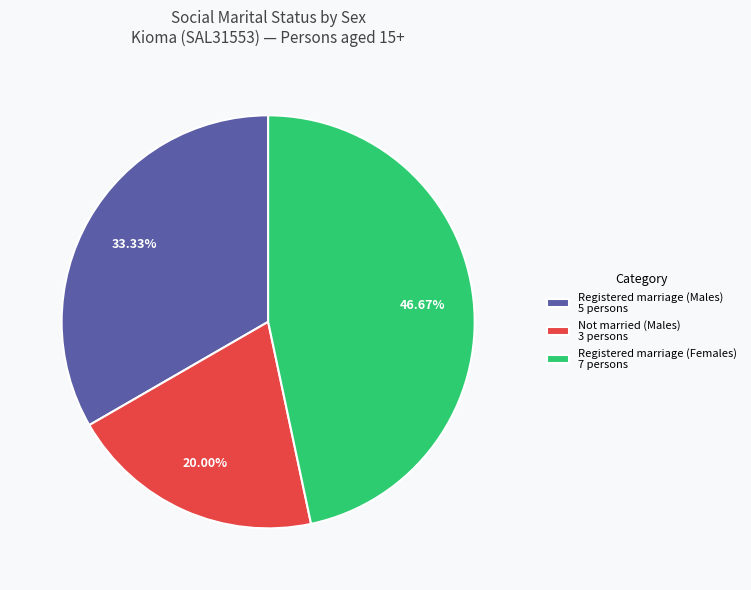

What is the smallest slice in the pie chart?

Not married (Males) 3 persons